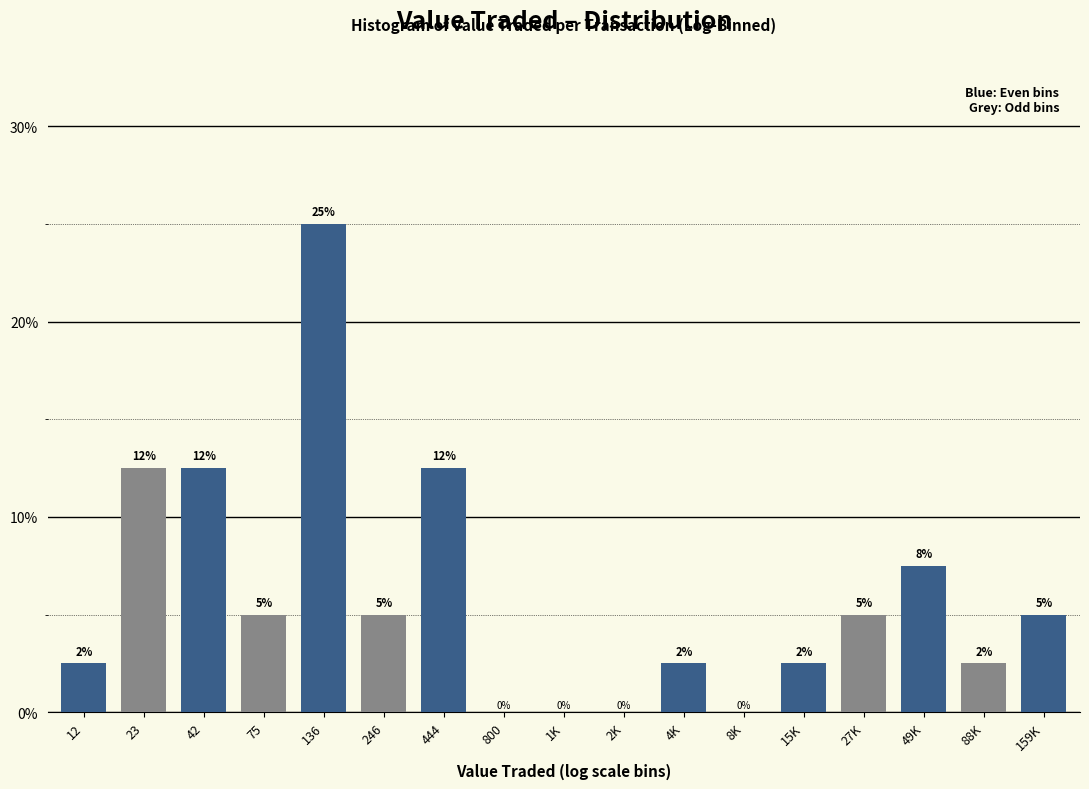

True or false: the data shows 3.2 at 42.

False